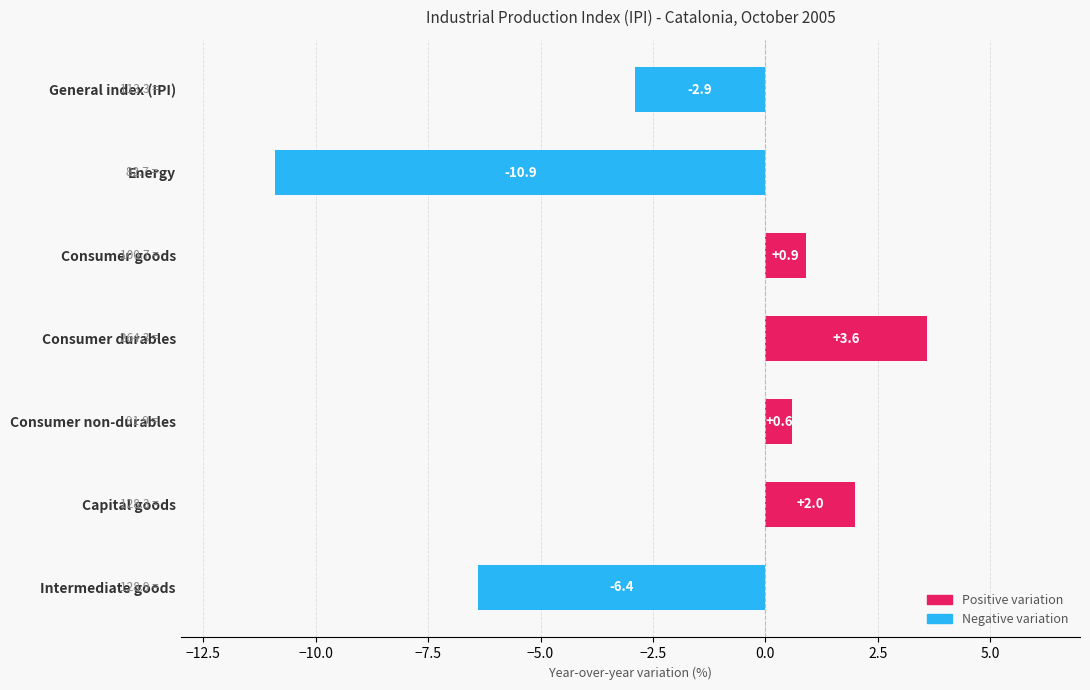

What is the change in value from Consumer durables to Capital goods?

-1.6